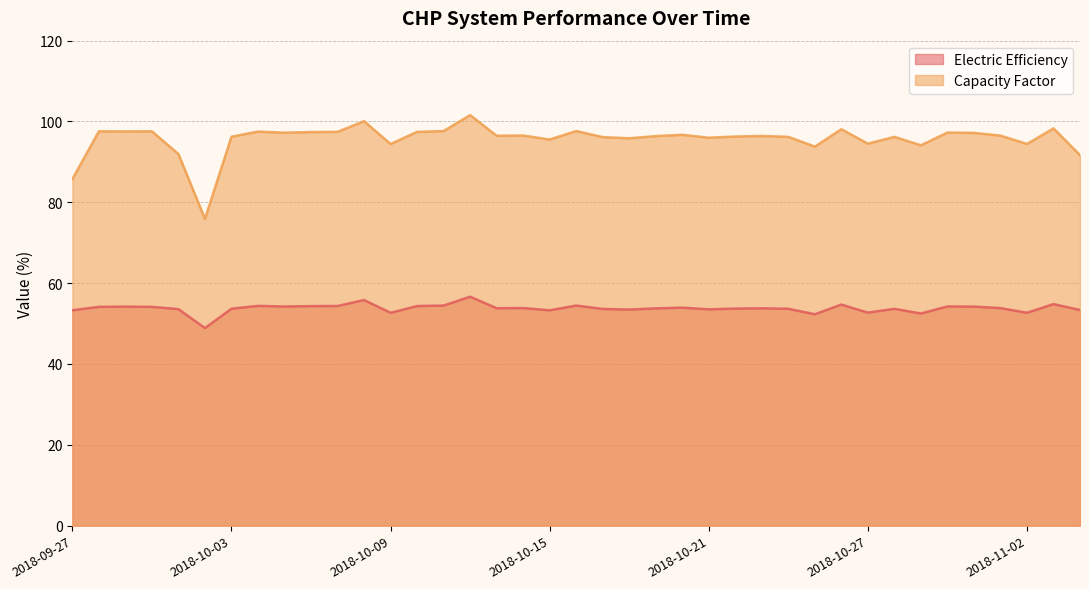

What are all the series names shown in the legend?

Electric Efficiency, Capacity Factor